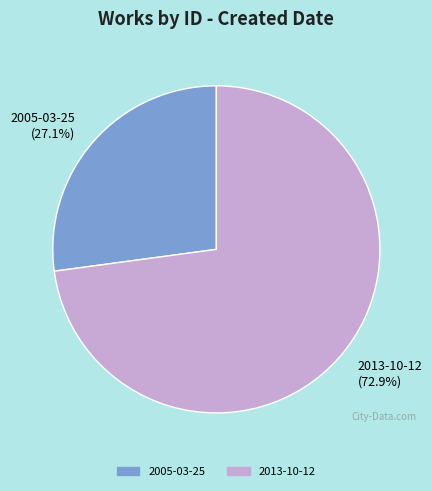

To the nearest percent, what portion does 2013-10-12 represent?

73%